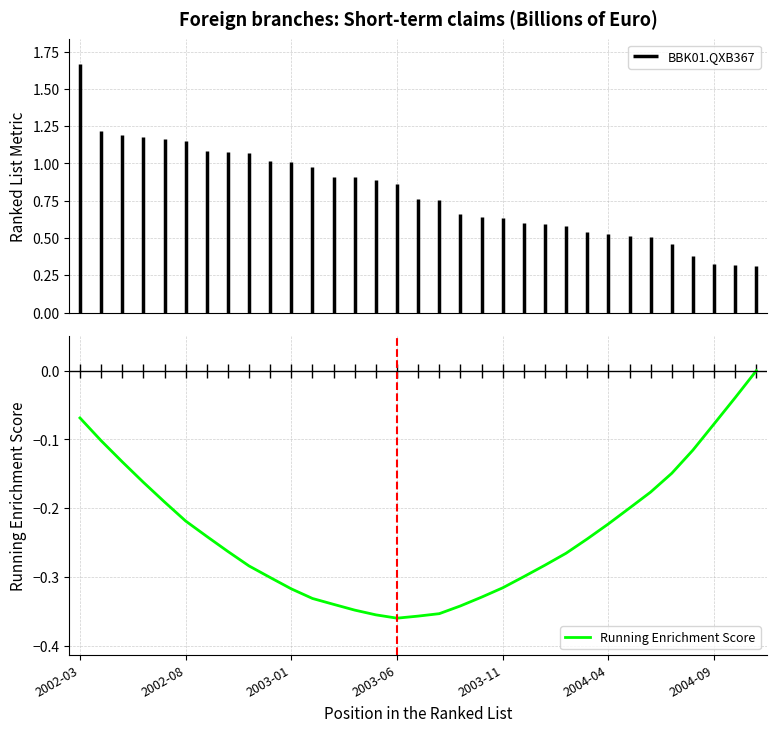

How many points are lower than both their immediate neighbors (excluding endpoints)?

1